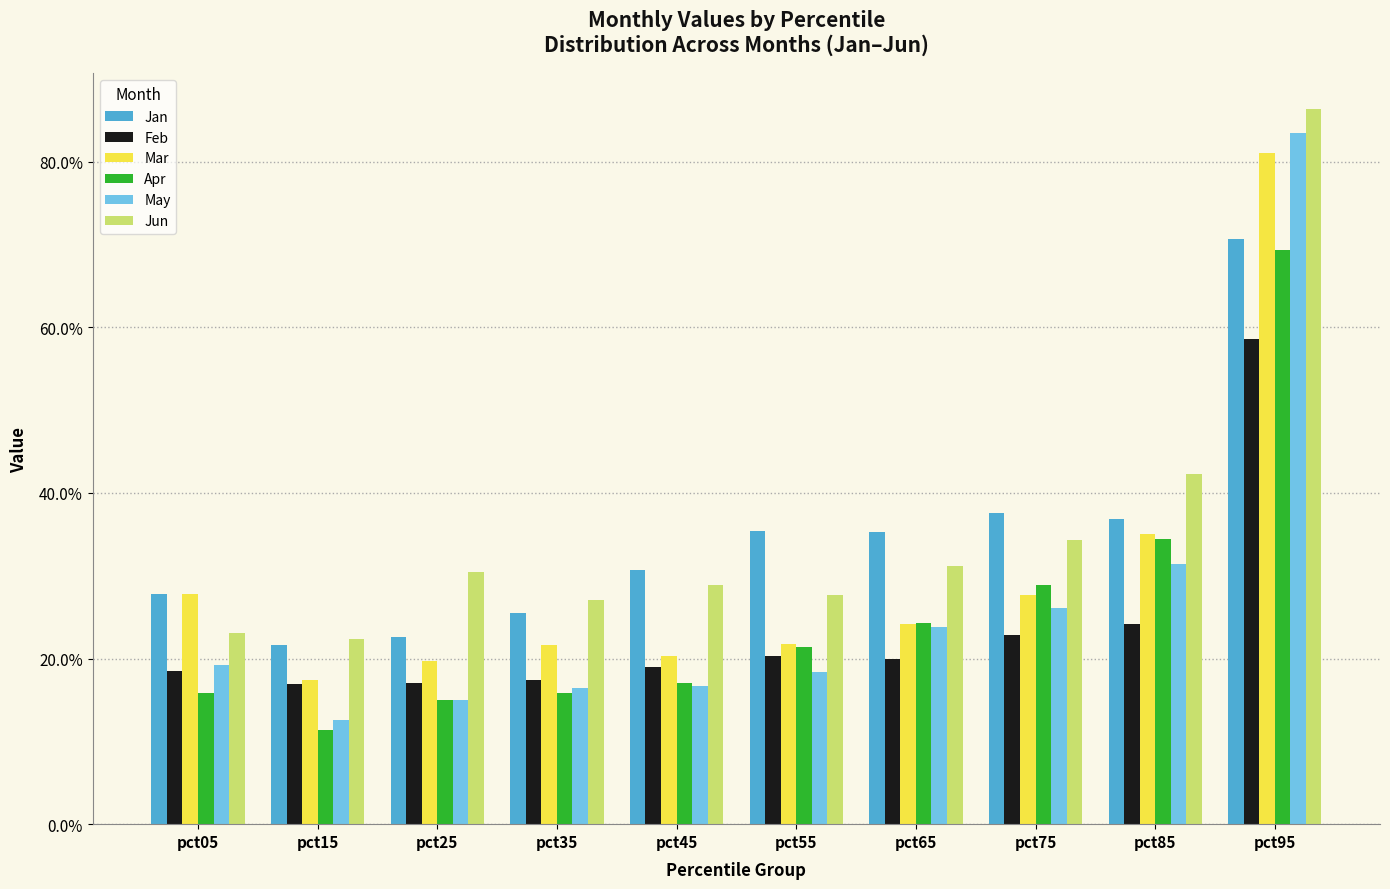

What are all the series names shown in the legend?

Jan, Feb, Mar, Apr, May, Jun